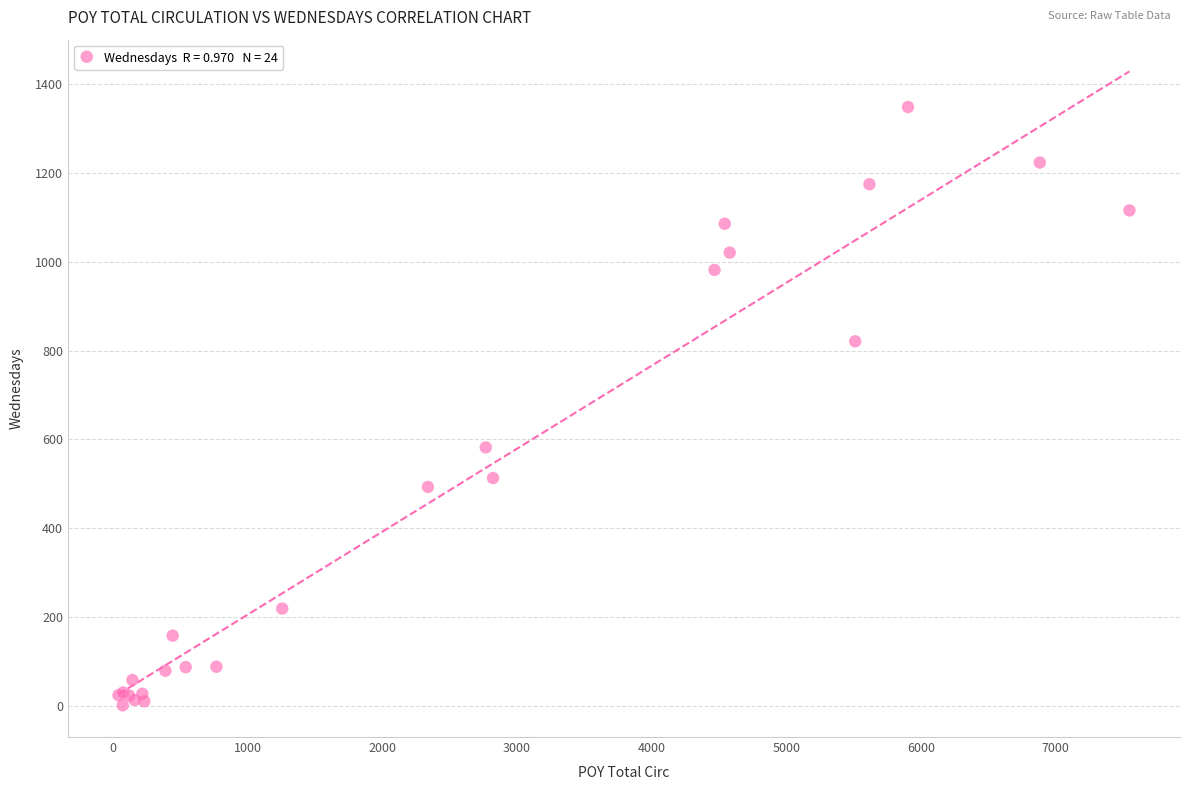

What Y value in the scatter plot is closest to 675?

582